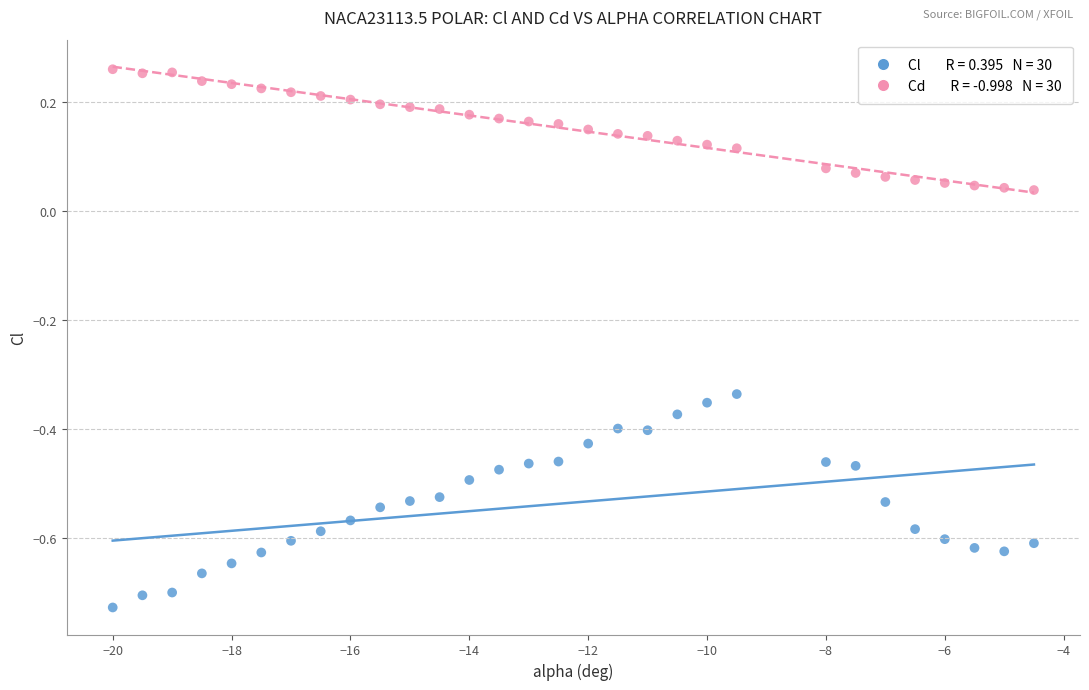

Across all data points, what is the range of X values (max minus min)?

15.5